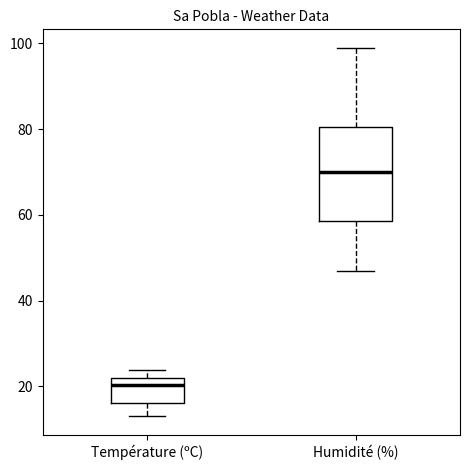

Reading left to right, read every box against the y-axis: the position of its median line, the range the box covers, and the ends of its whiskers. The values are not printed on the chart, so give them approximately, as read against the axis.

Température (ºC): median 20, box 16 to 22, whiskers 14 to 24
Humidité (%): median 70, box 58 to 80, whiskers 48 to 100